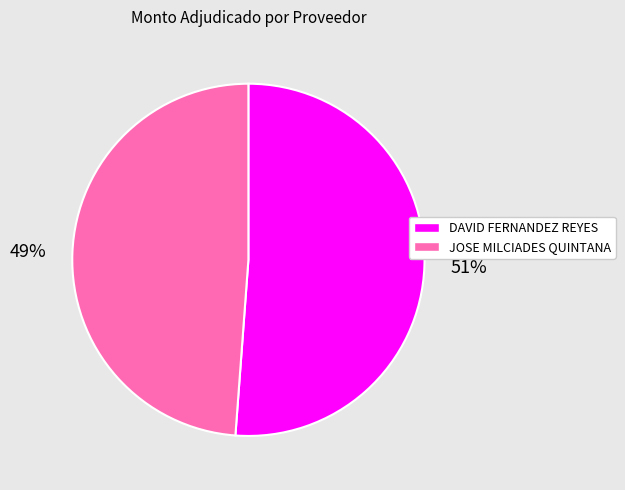

Is the sum of DAVID FERNANDEZ REYES and JOSE MILCIADES QUINTANA greater than half?

Yes